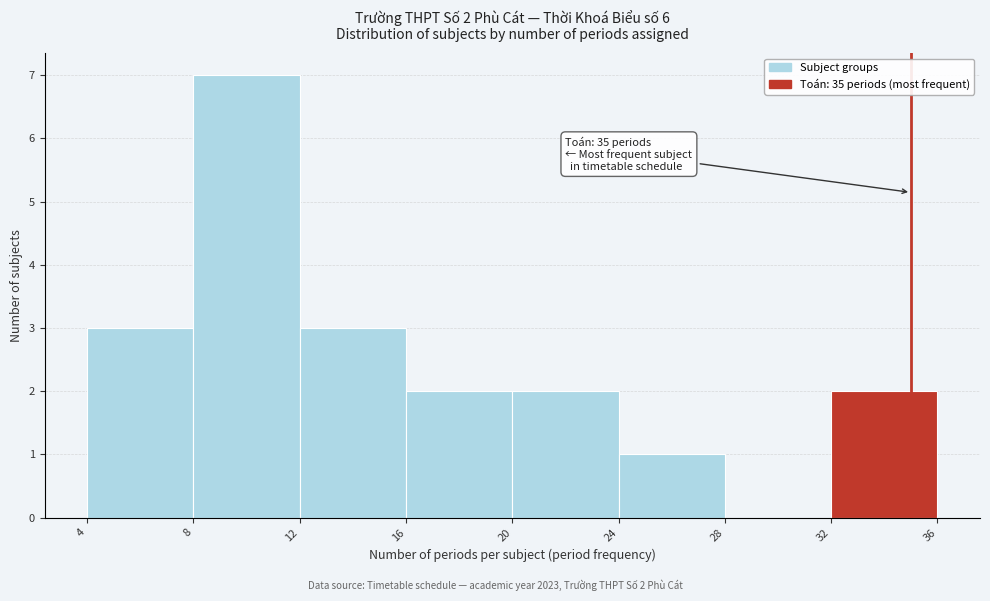

Over which range of the x-axis is the bar tallest?

8 to 12